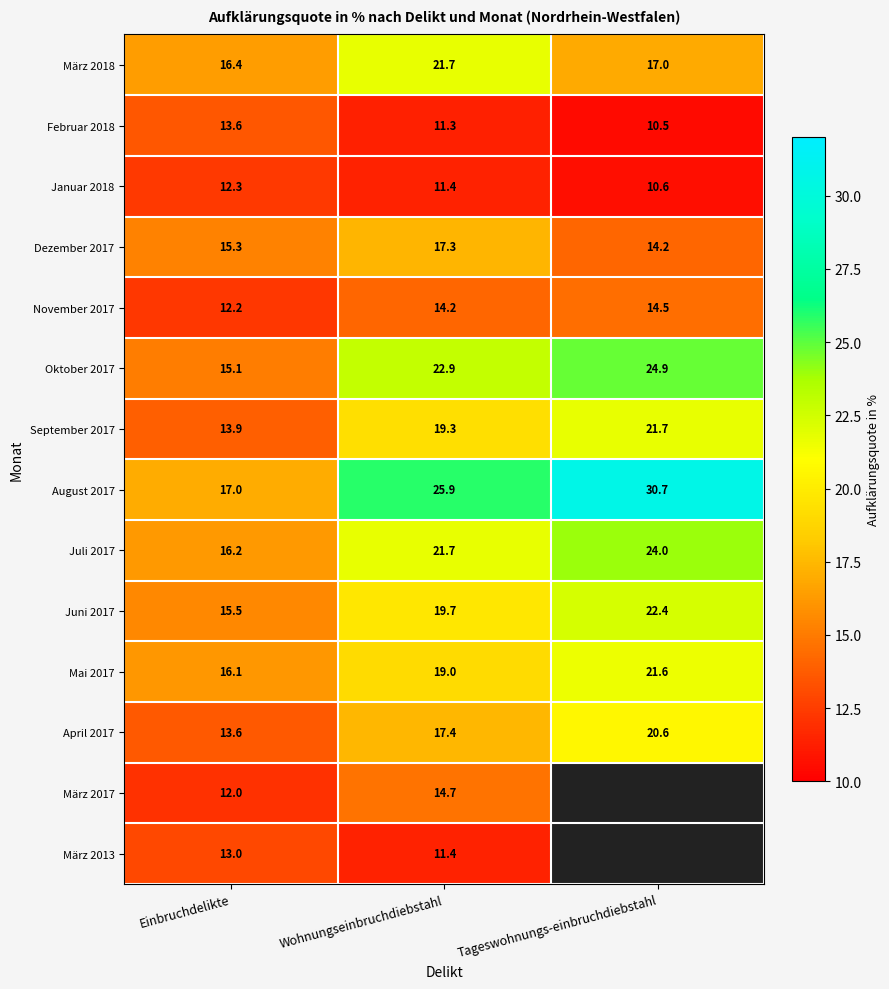

The Juli 2017 series shows 32.6 at Tageswohnungs-einbruchdiebstahl. True or false?

False